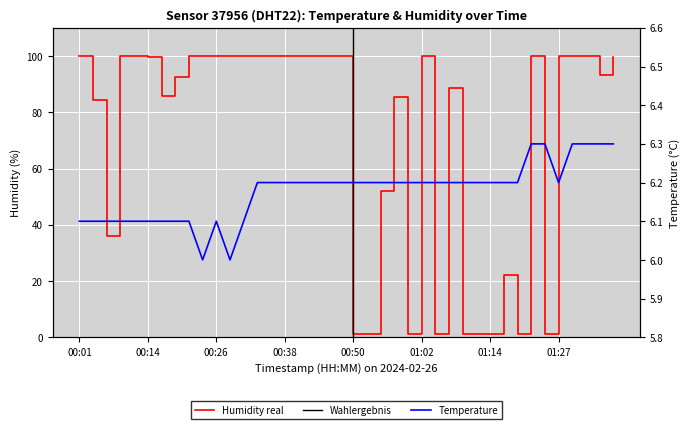

What is the spread (max minus min) of values at 00:04?

78.4